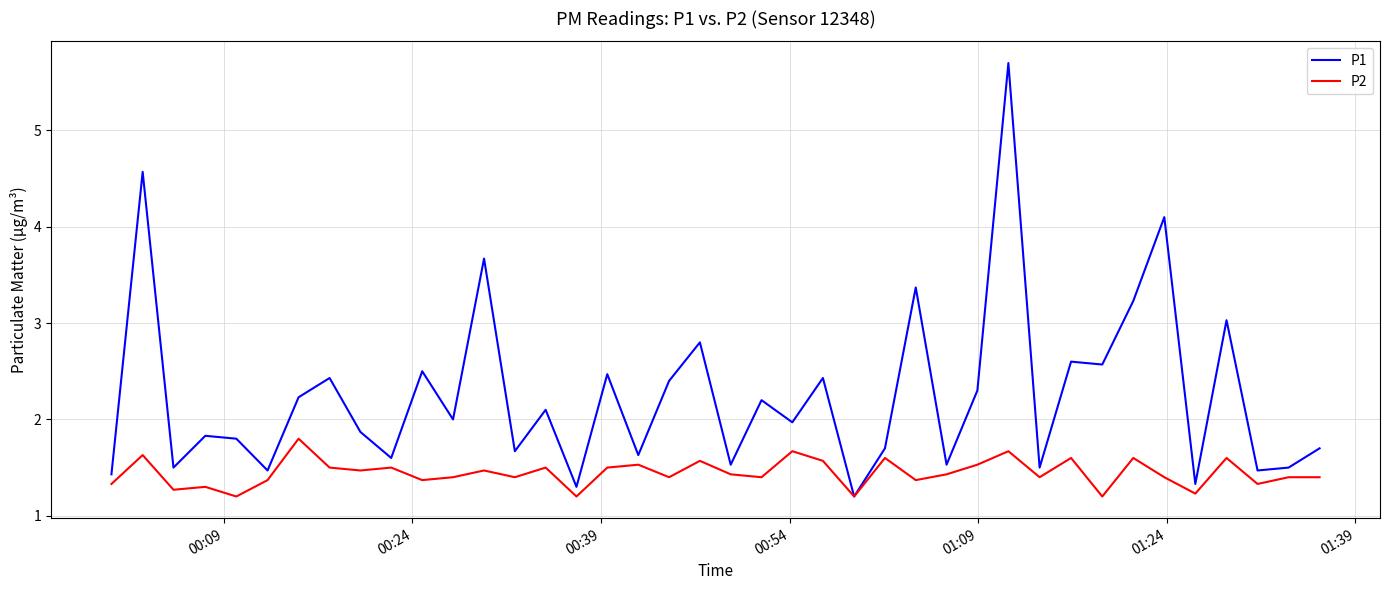

Which series has the widest spread of values?

P1